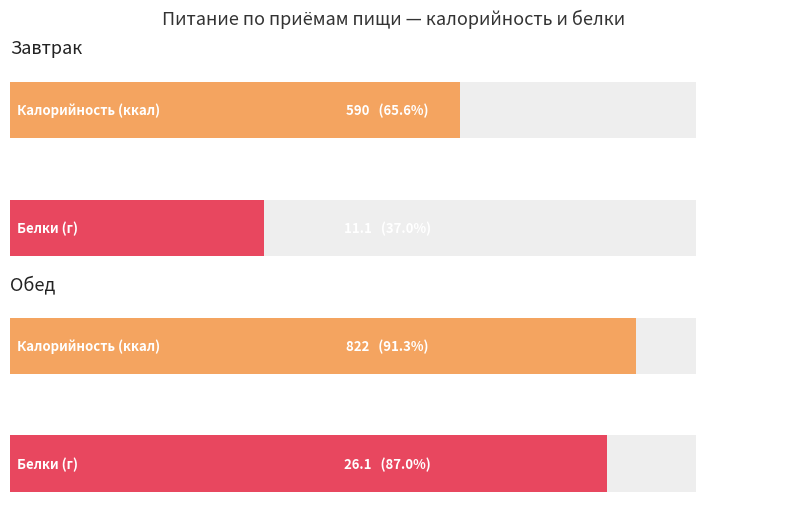

True or false: Белки has a value of 26.1 at Обед.

True